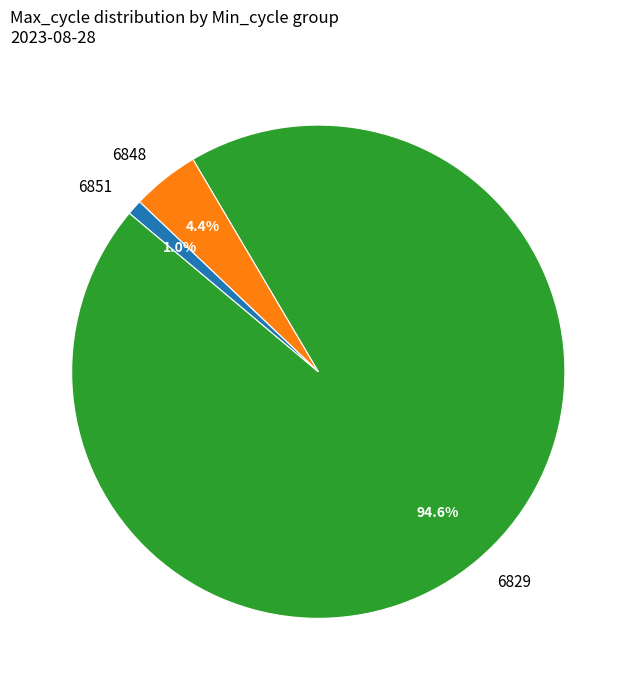

Which has a higher value, 6848 or 6829?

6829